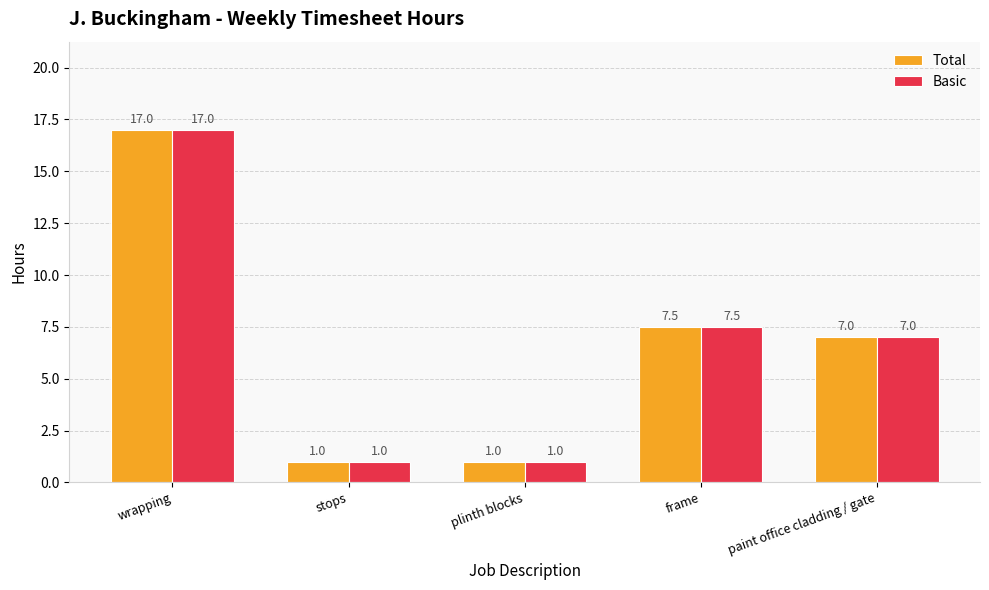

At which label does Total first exceed 7?

wrapping